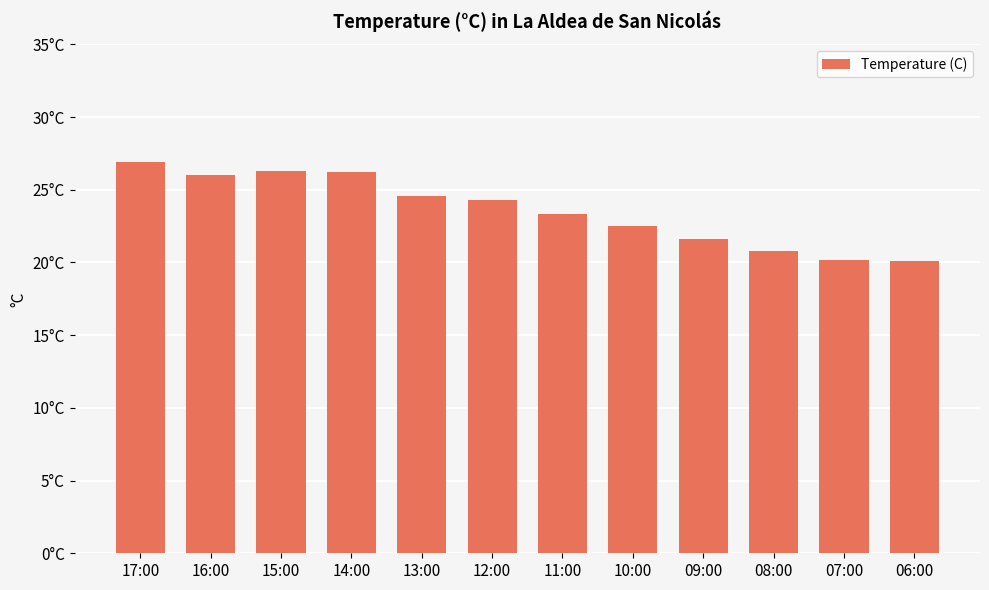

What is the label of the 4th bar from the right?

09:00